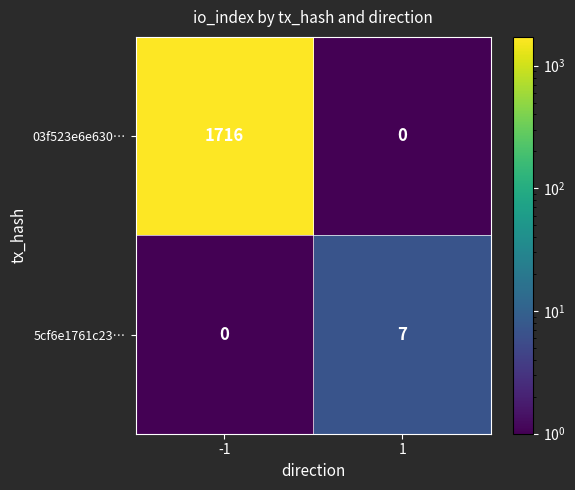

Is the value of 03f523e6e630… at 1 greater than the value of 5cf6e1761c23… at 1?

No